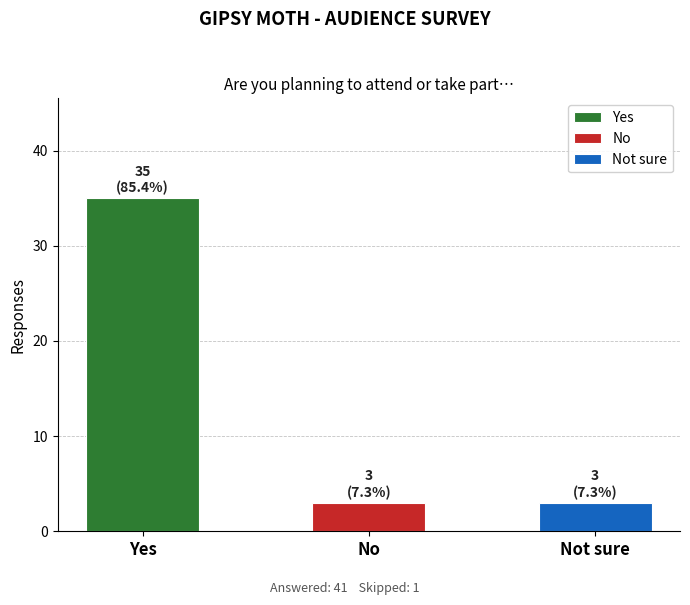

Reading left to right, extract all data points from this chart.

35	3	3